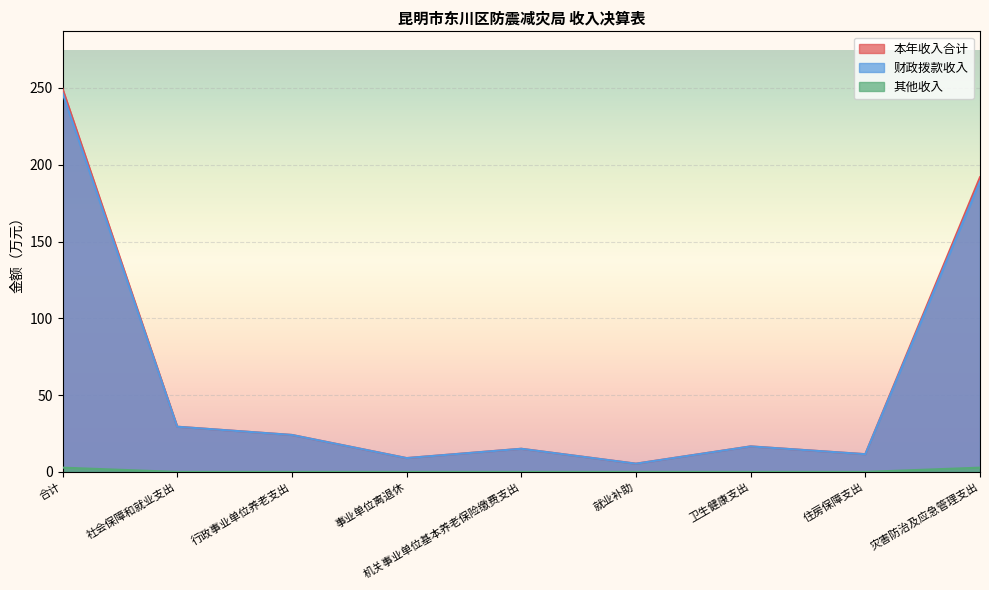

What is the greatest value displayed?

249.5